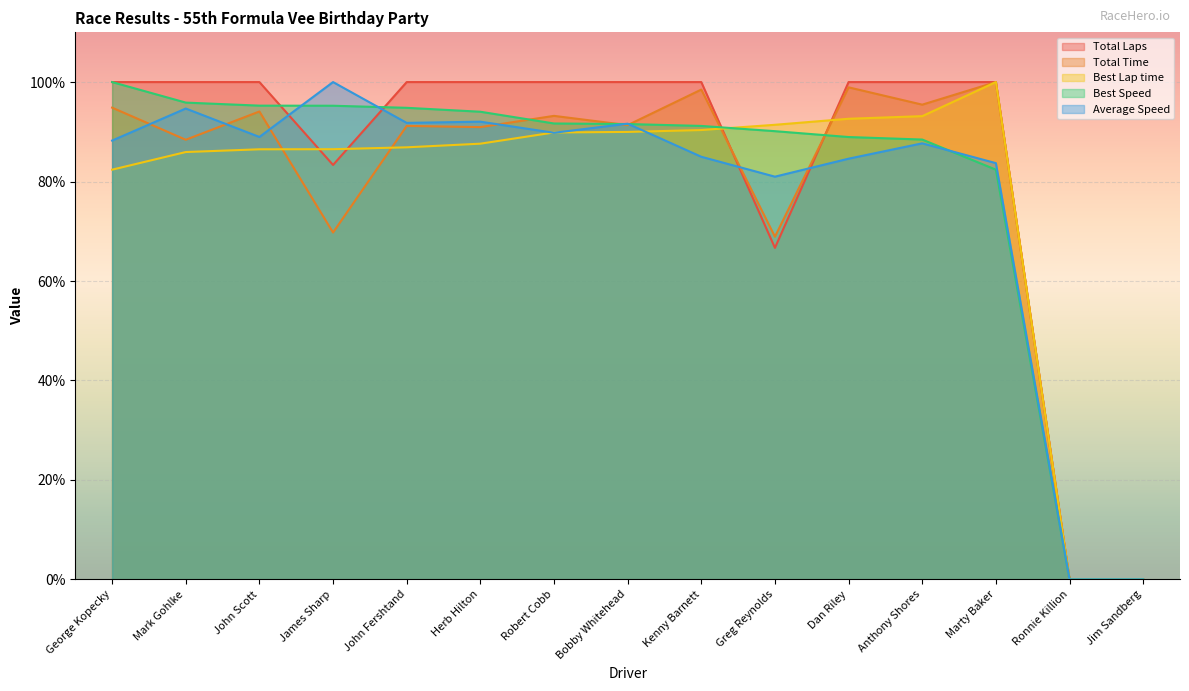

Is it true that Best Lap time equals 50.3 at Jim Sandberg?

False